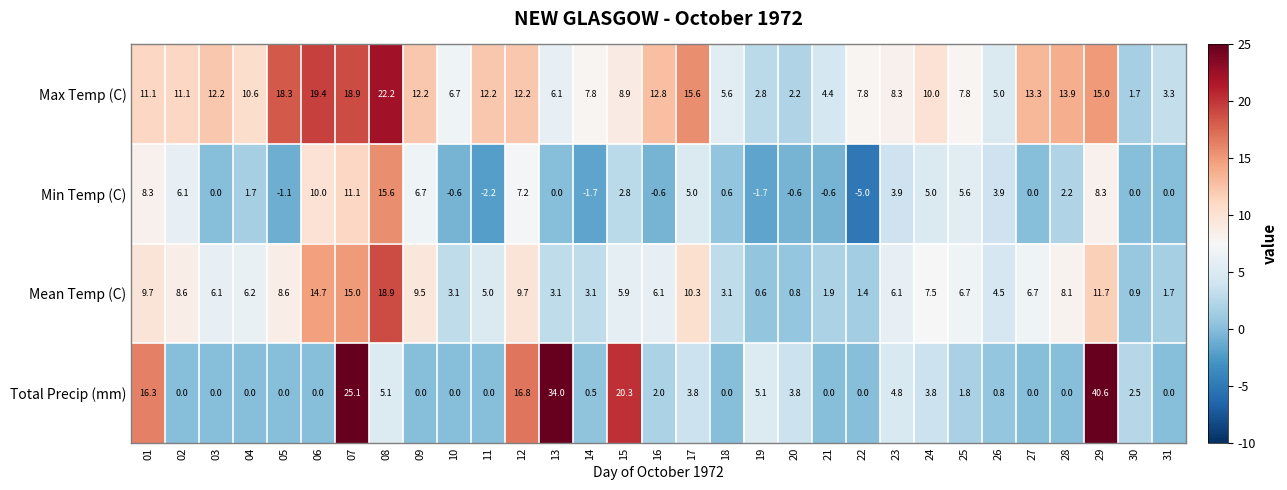

The Total Precip (mm) series shows 25.1 at 07. True or false?

True